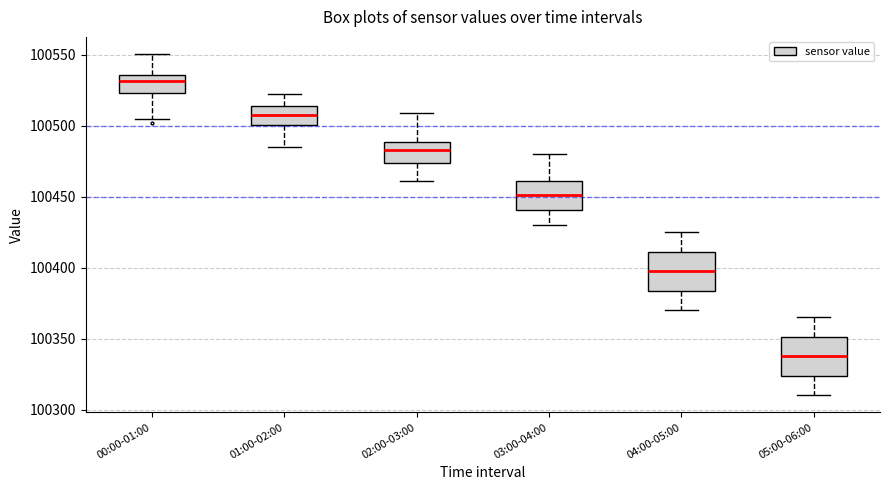

Reading left to right, transcribe this box plot: for each box, give where its median line is, the range the box spans, and where its two whiskers end, as read against the y-axis. The values are not printed on the chart, so give them approximately, as read against the axis.

00:00-01:00: median 100530, box 100525 to 100535, whiskers 100505 to 100550
01:00-02:00: median 100505, box 100500 to 100515, whiskers 100485 to 100525
02:00-03:00: median 100485, box 100475 to 100490, whiskers 100460 to 100510
03:00-04:00: median 100450, box 100440 to 100460, whiskers 100430 to 100480
04:00-05:00: median 100400, box 100385 to 100410, whiskers 100370 to 100425
05:00-06:00: median 100340, box 100325 to 100350, whiskers 100310 to 100365